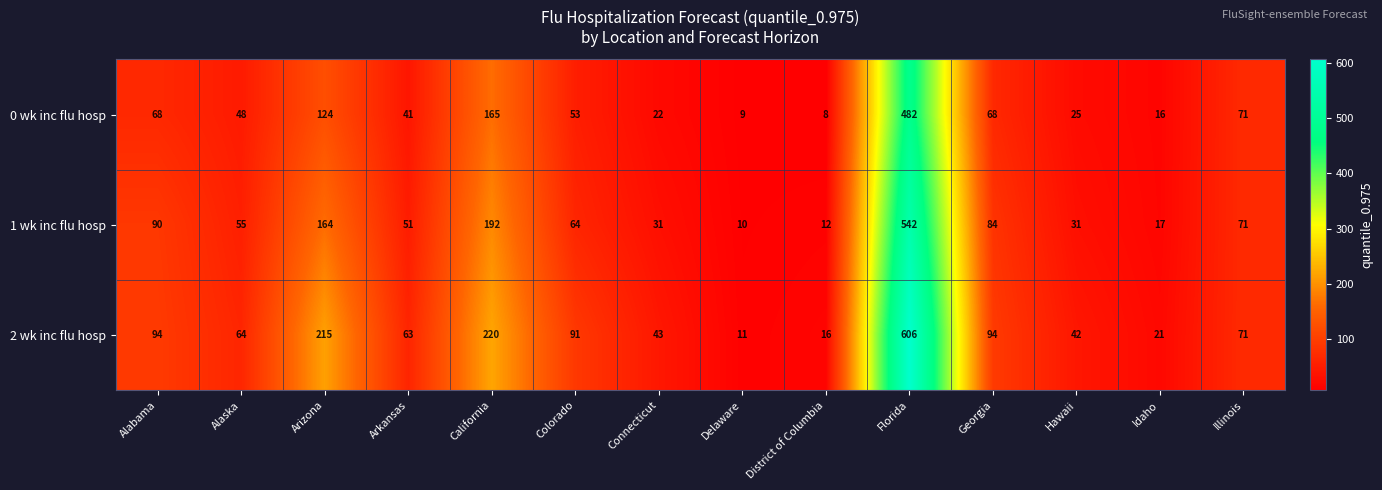

The value of 0 wk inc flu hosp at Georgia is 44. True or false?

False